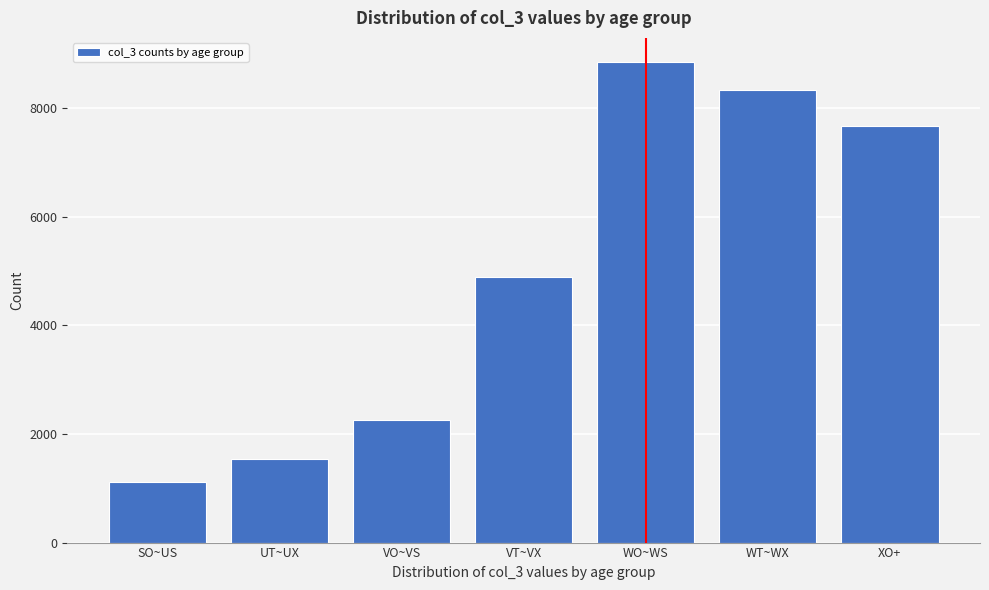

Reading left to right, transcribe all the data shown in this chart.

1124	1543	2267	4884	8854	8328	7674